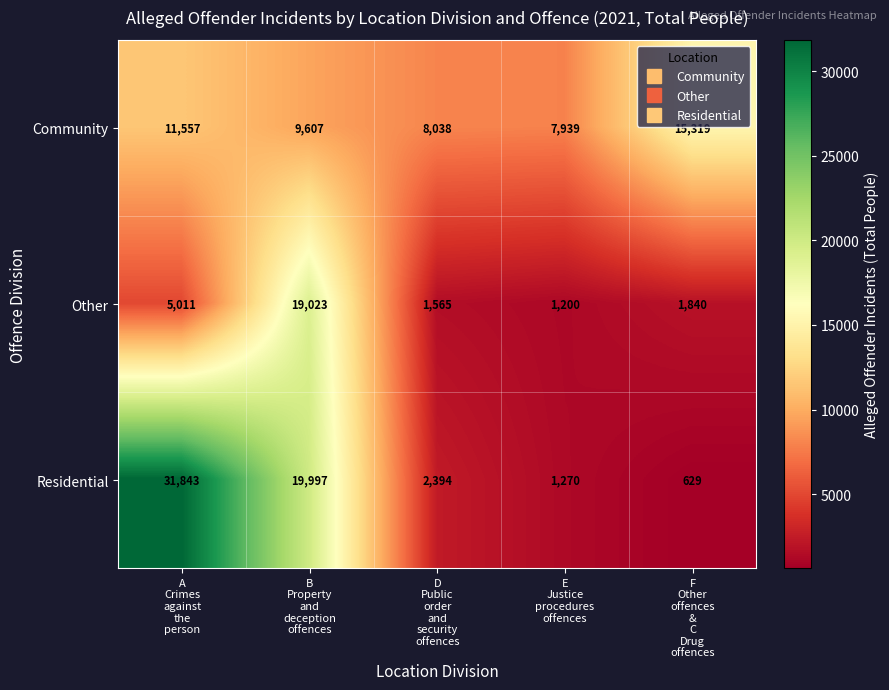

Which series has the largest total across all categories?

Residential